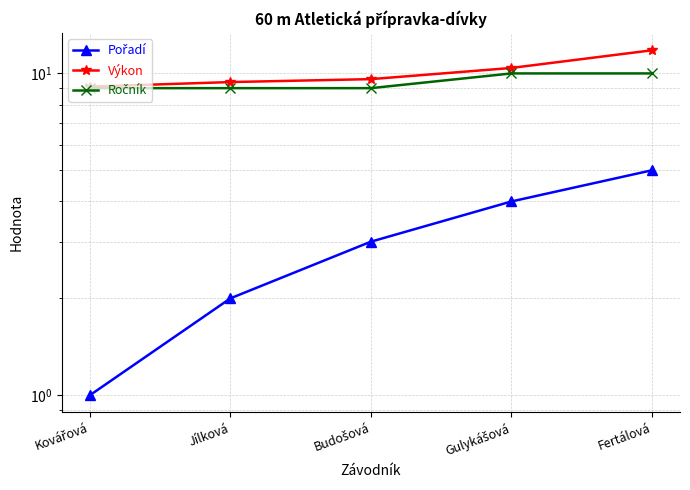

What are all the series names shown in the legend?

Pořadí, Výkon, Ročník